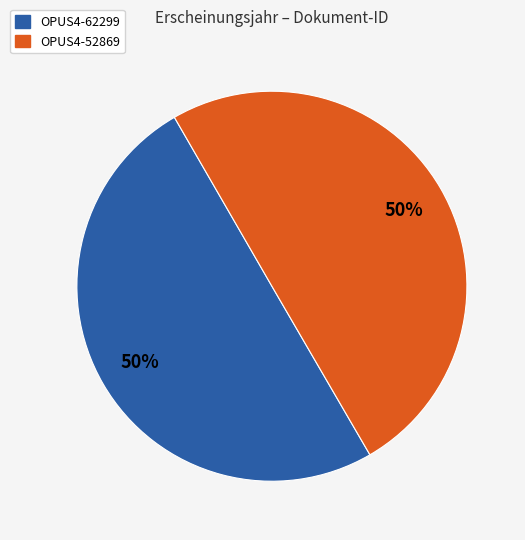

Approximately how many times larger is the value at OPUS4-62299 compared to OPUS4-52869?

1.0